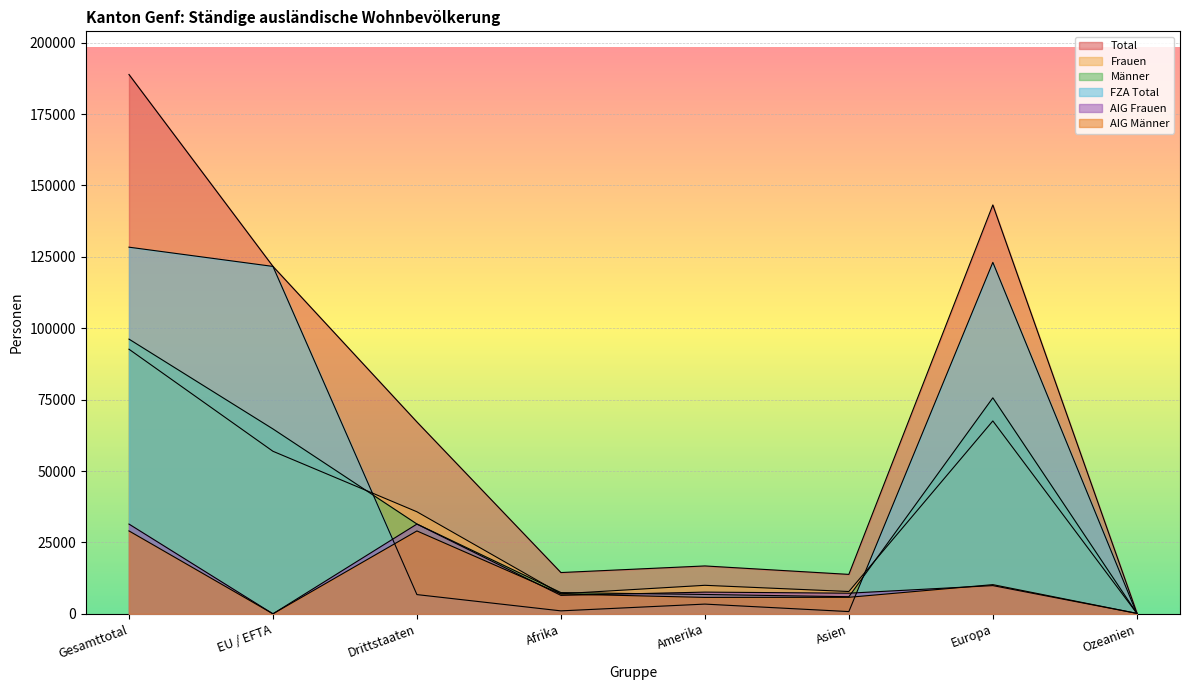

At which label does FZA Total reach its peak?

Gesamttotal